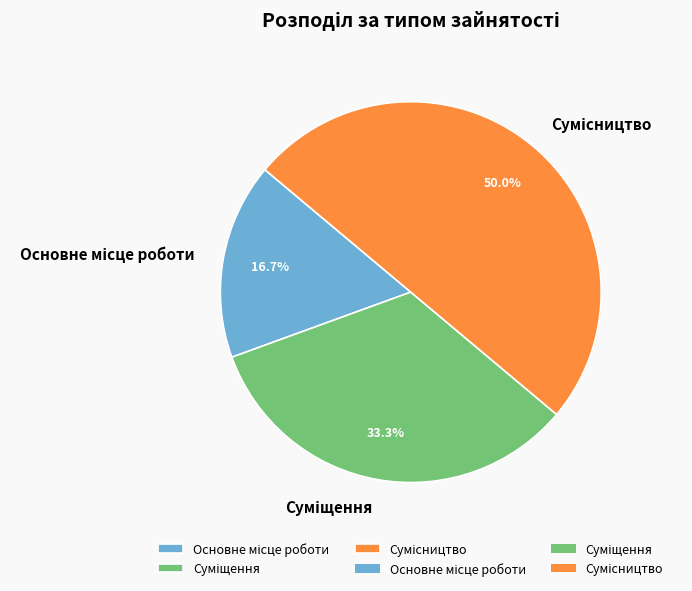

What is the change in value from Основне місце роботи to Сумісництво?

+2